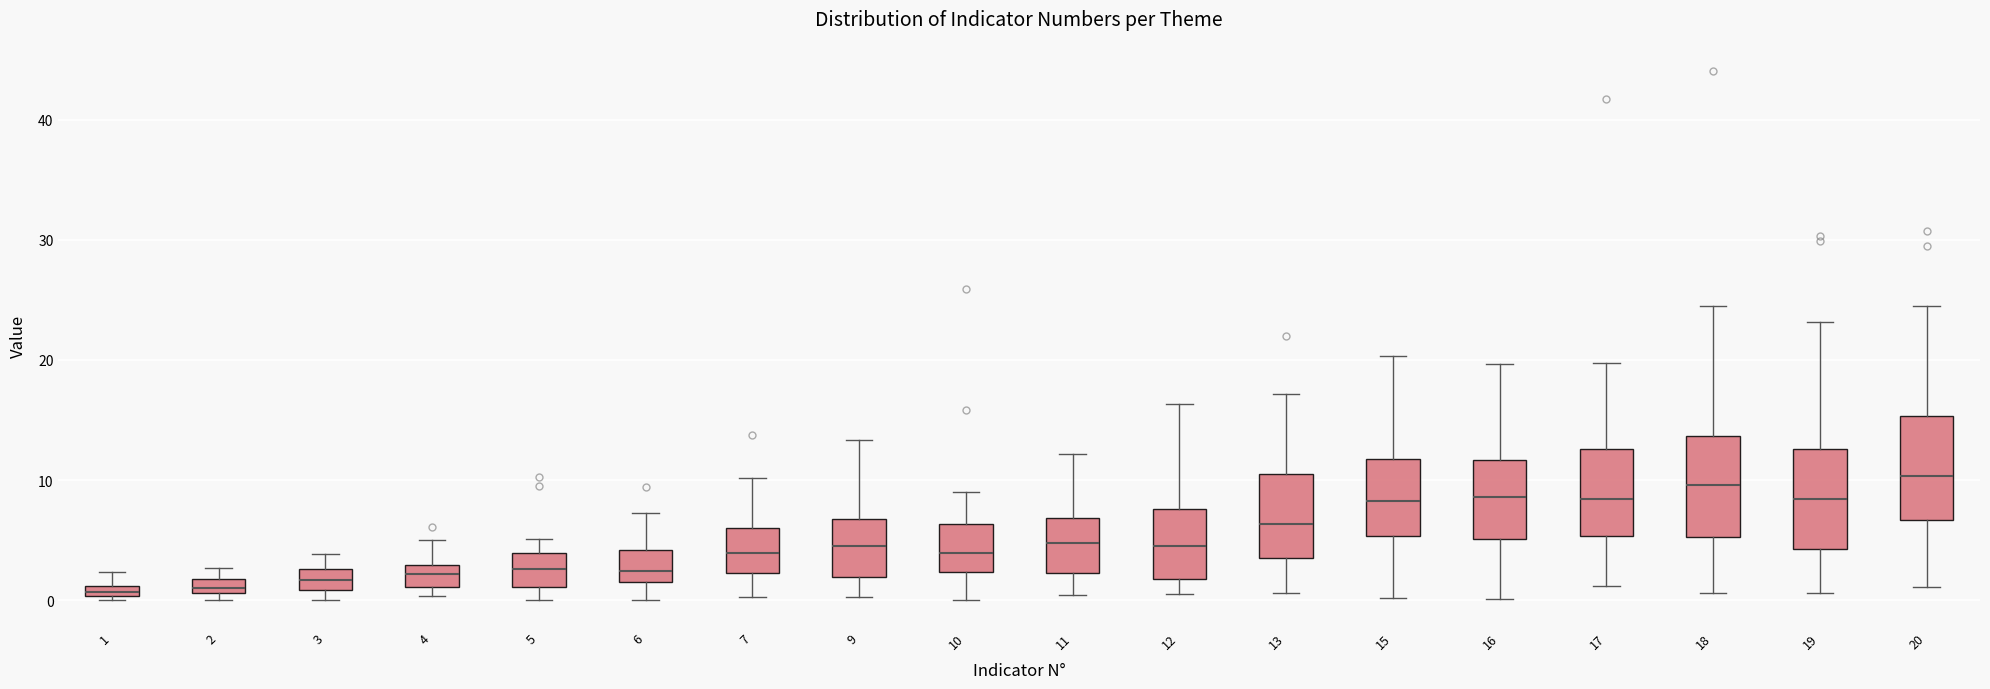

Where does the upper whisker of the box at x = 10 end on the y-axis? The values are not printed on the chart, so give them approximately, as read against the axis.

9